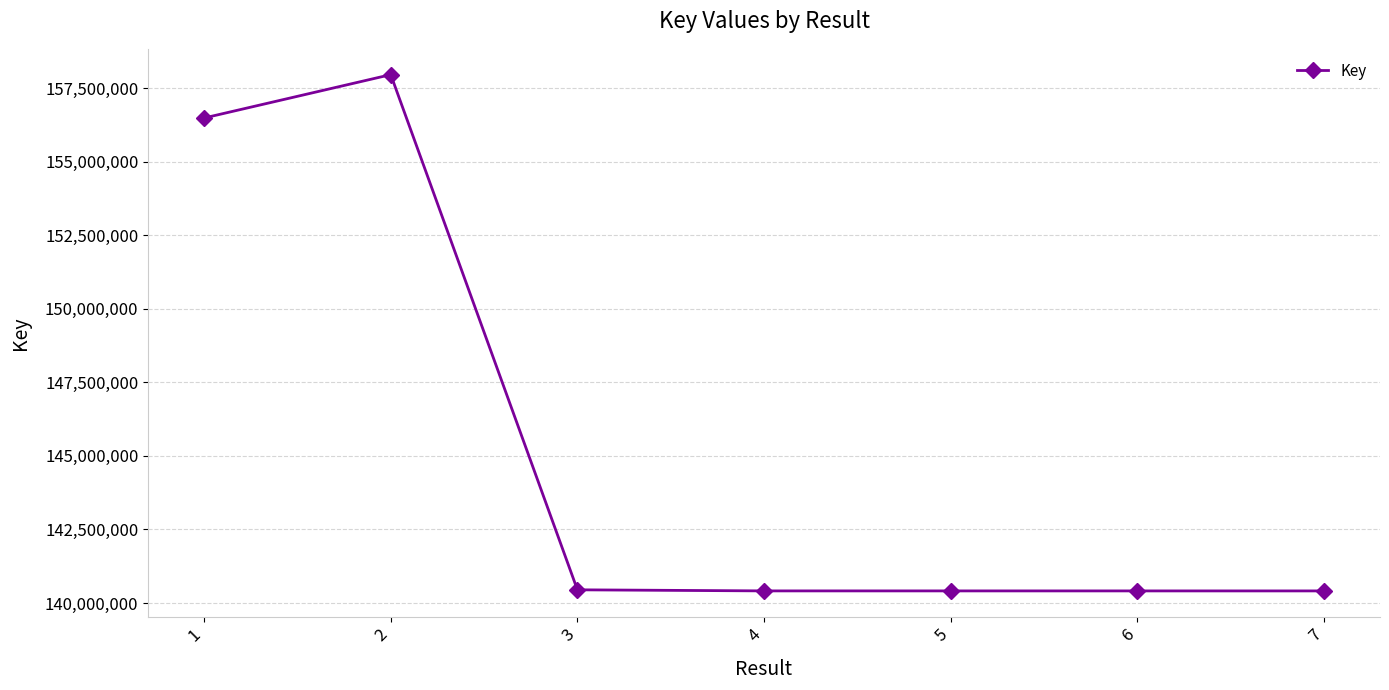

What is the value of the 2nd point from the left?

157957537